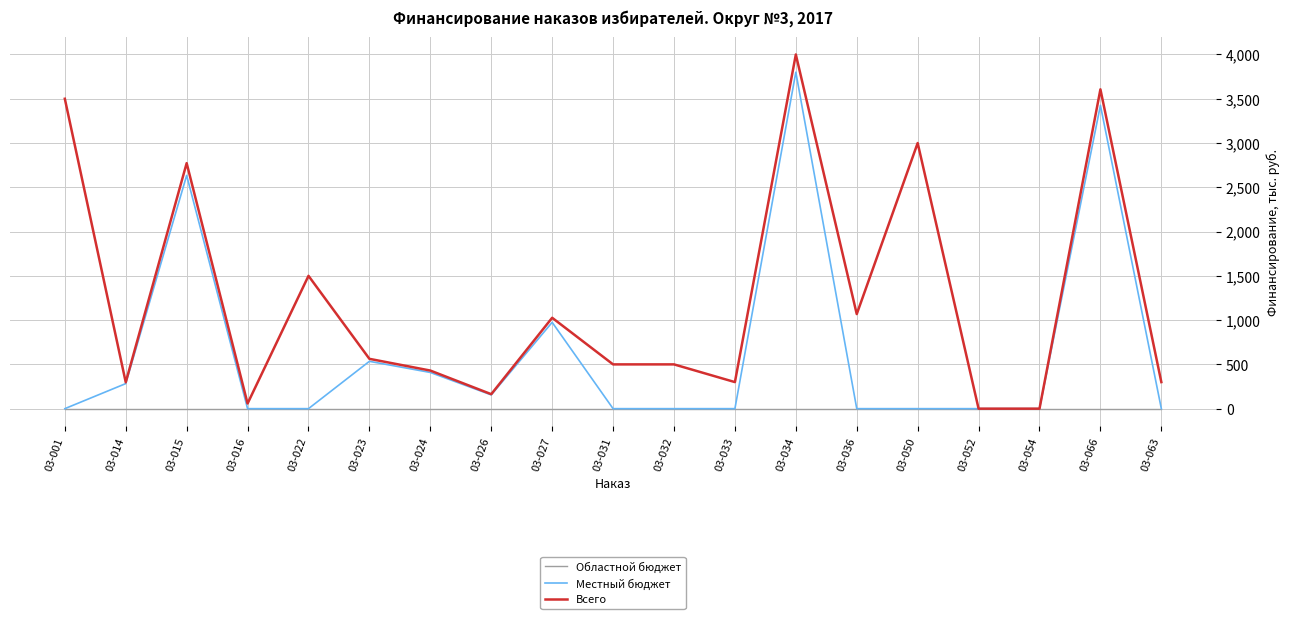

Rank the series by their average value, from lowest to highest.

Областной бюджет, Местный бюджет, Всего